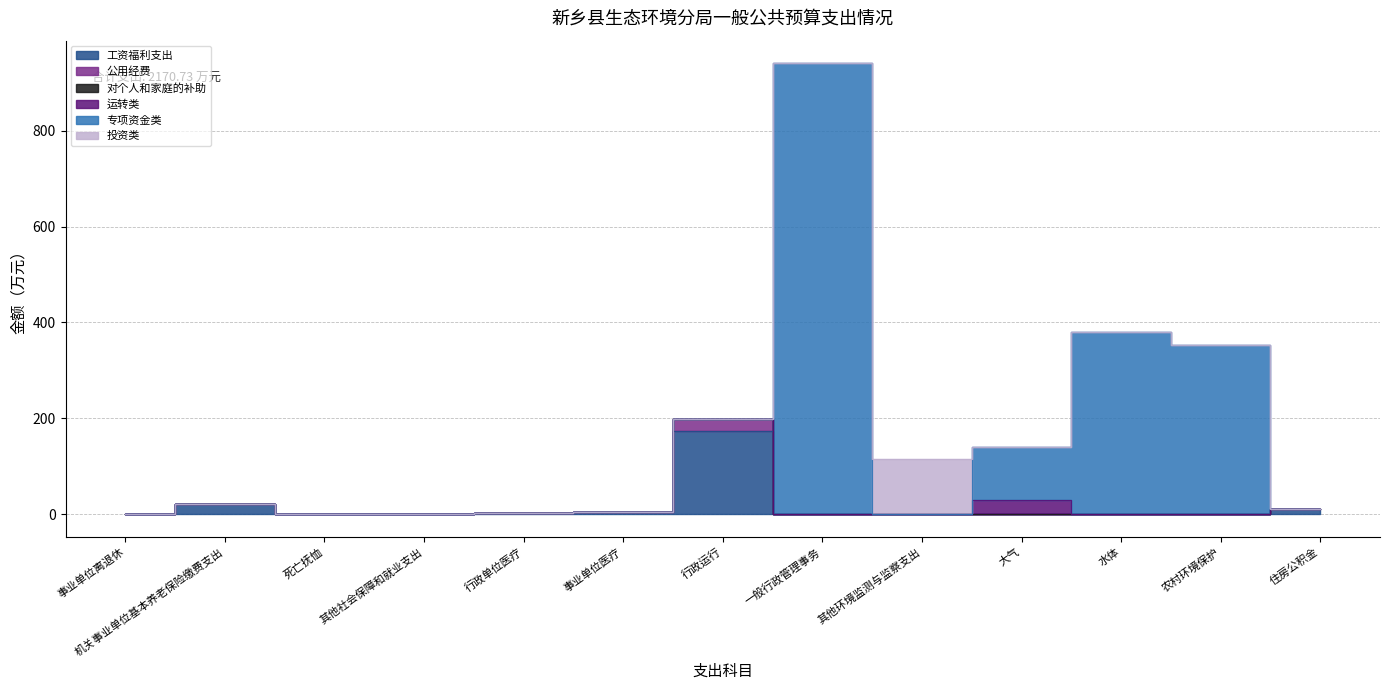

True or false: 公用经费 and 工资福利支出 cross at least once.

False